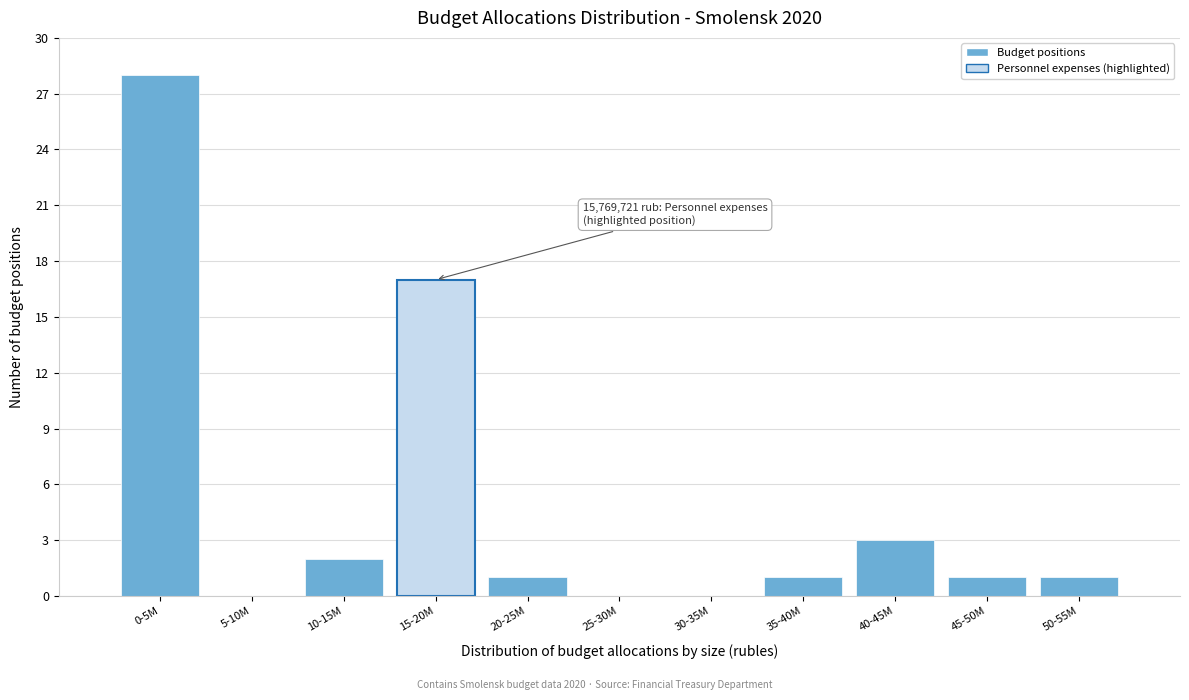

Reading left to right, transcribe all the data shown in this chart.

0-5M=28	5-10M=0	10-15M=2	15-20M=17	20-25M=1	25-30M=0	30-35M=0	35-40M=1	40-45M=3	45-50M=1	50-55M=1